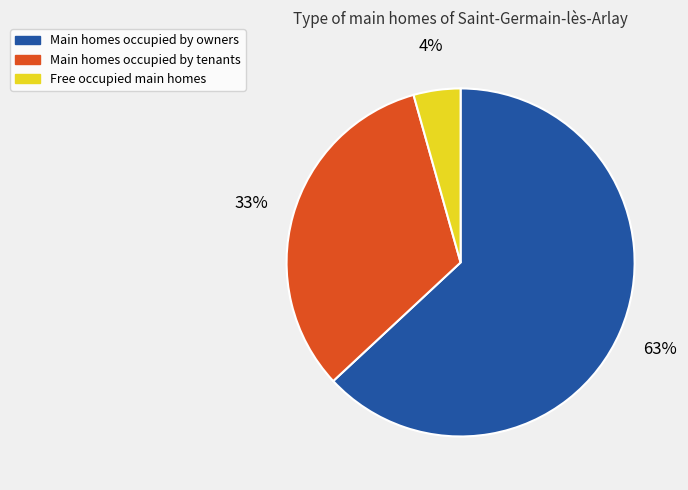

Does any single category account for the majority?

Yes